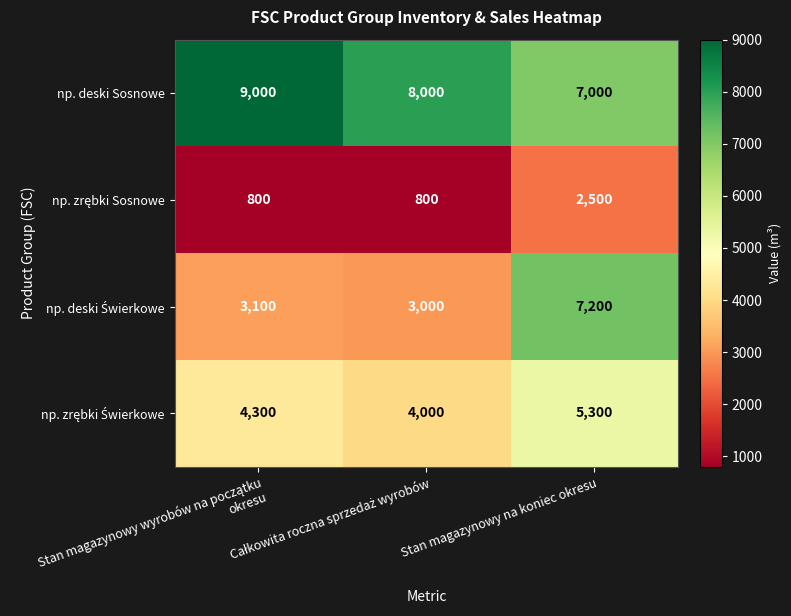

True or false: np. deski Sosnowe has a value of 9442 at Stan magazynowy na koniec okresu.

False